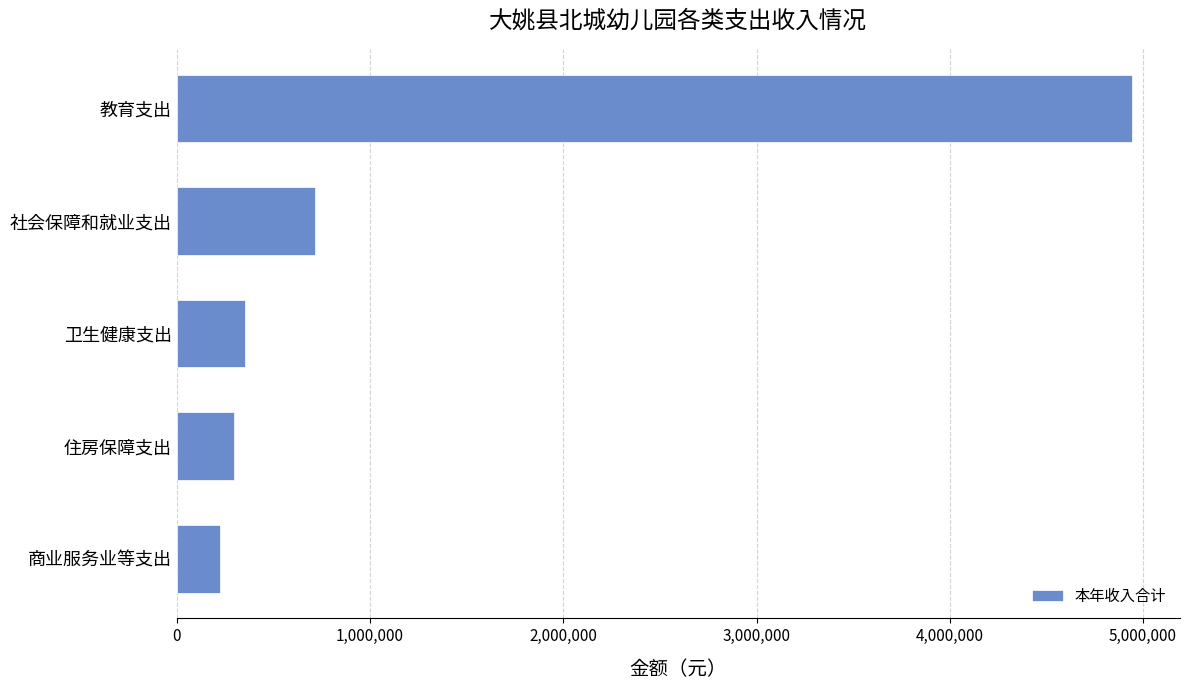

What is the maximum value shown in the chart?

4943899.2